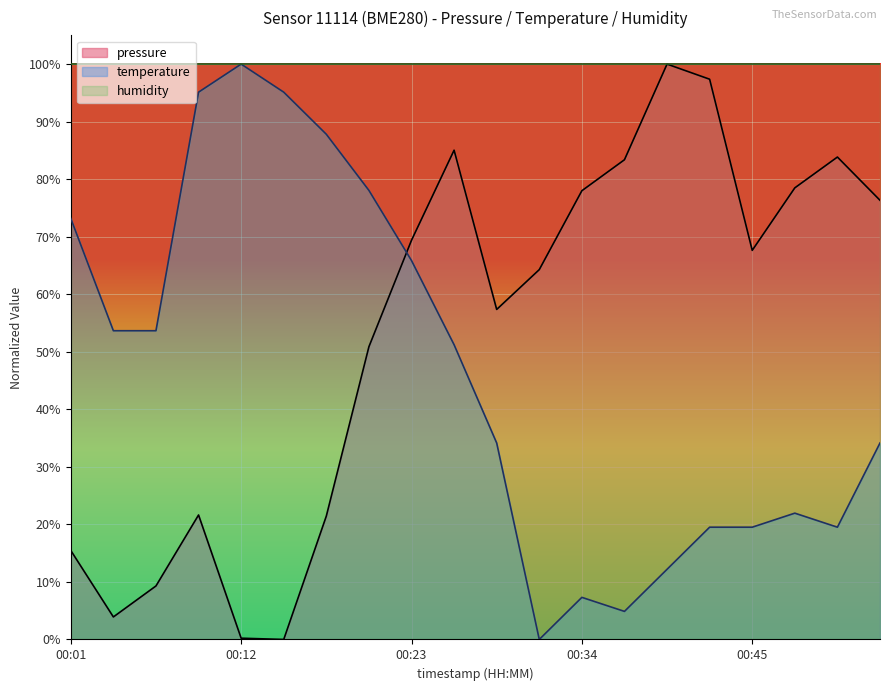

What is the value of the temperature point at the 11th from the left?

34.1